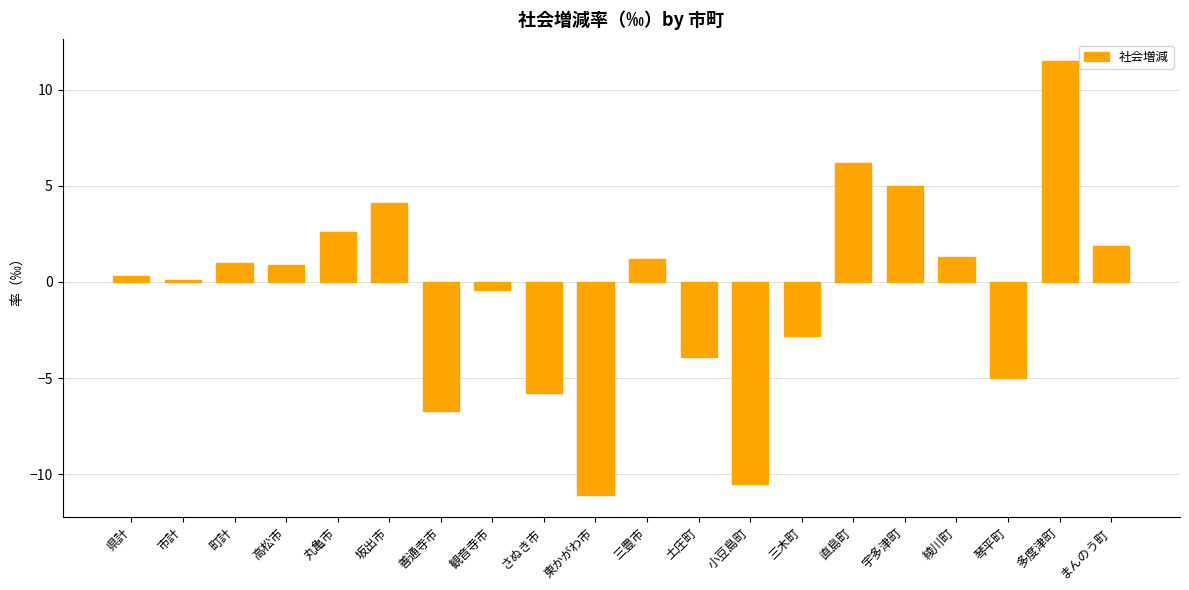

Which label corresponds to the smallest value in the chart?

東かがわ市